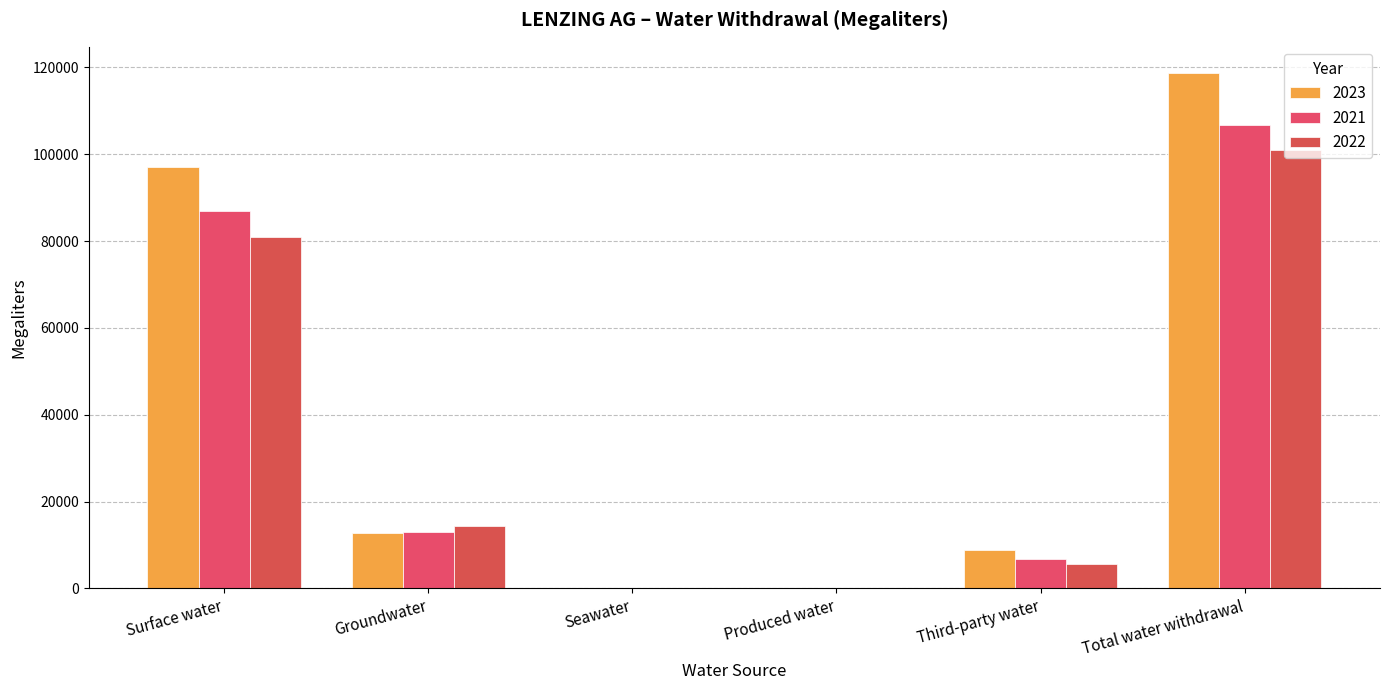

Between Third-party water and Produced water, which is larger?

Third-party water